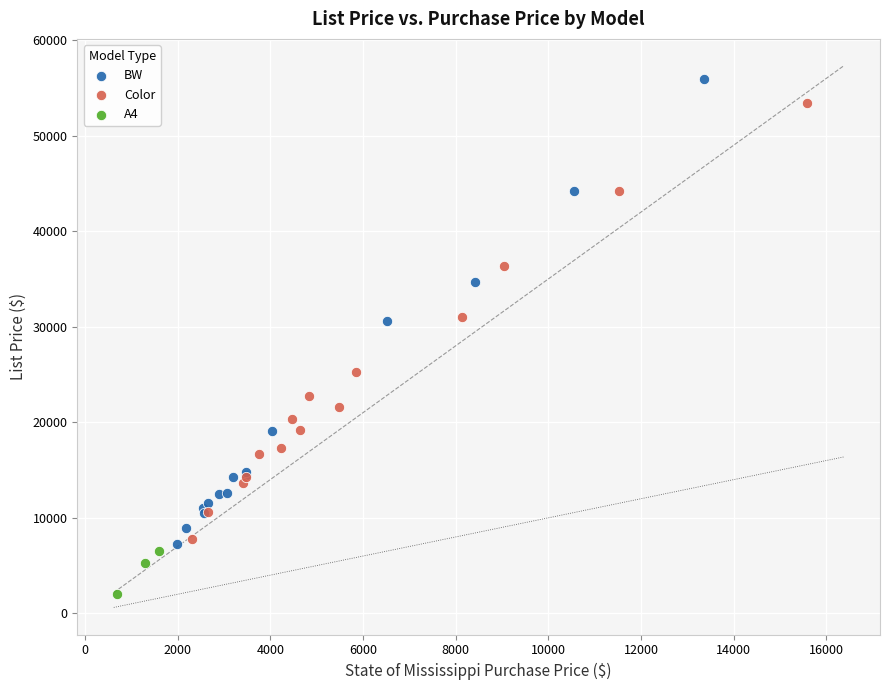

What are all the series names shown in the legend?

BW, Color, A4